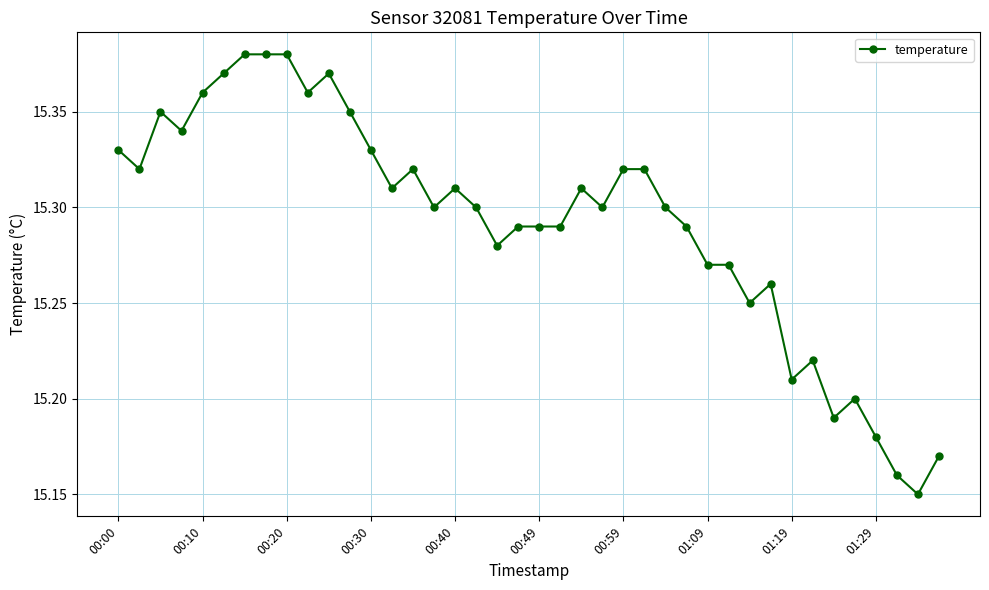

True or false: there are more than 0 points higher than both neighbors.

True